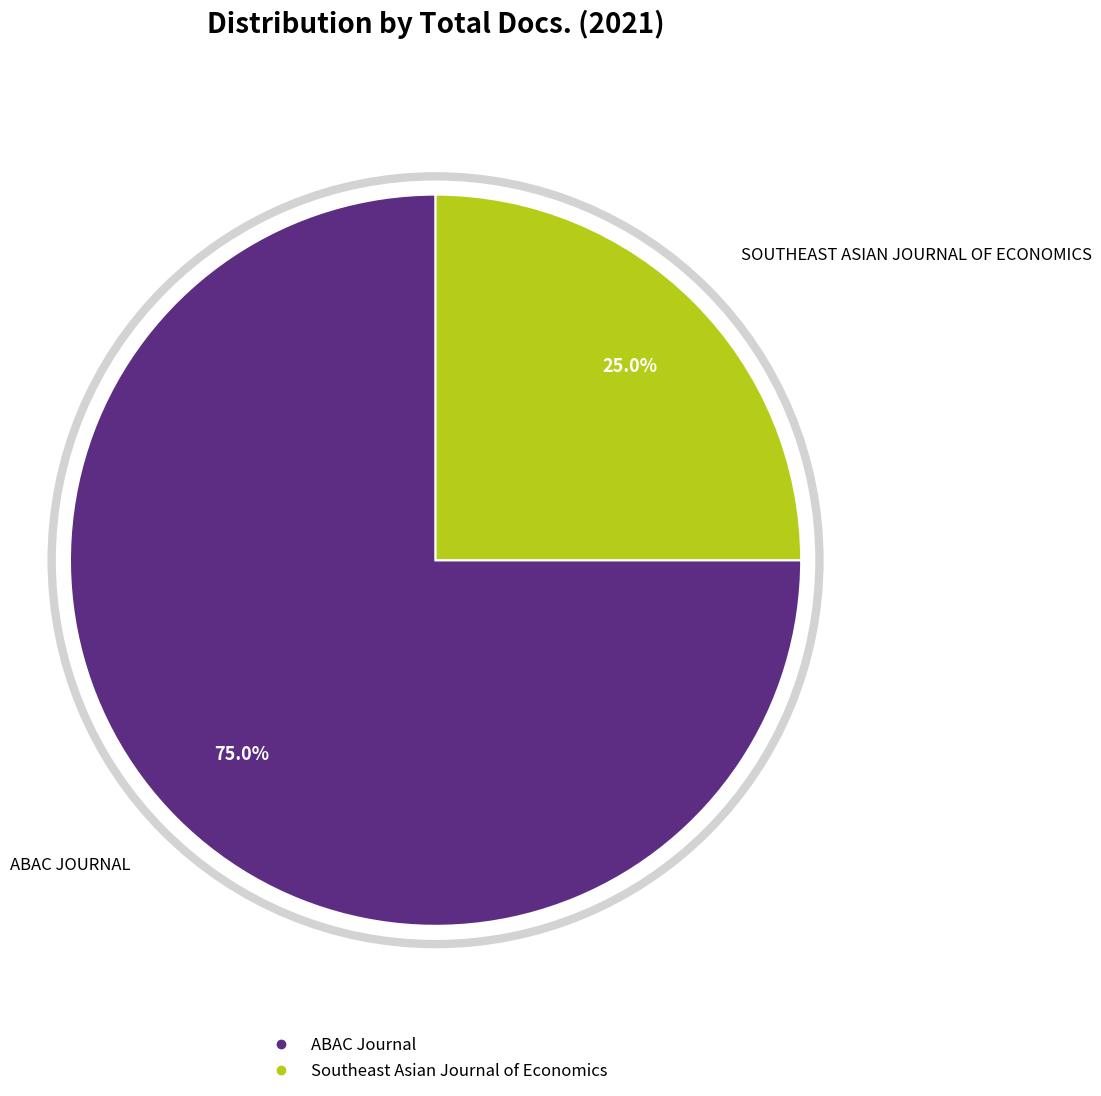

How many slices are in this pie chart?

2